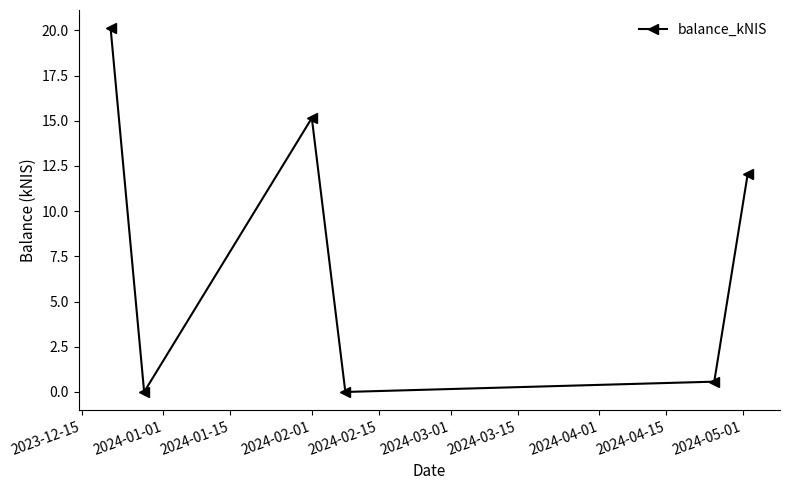

How many points are lower than both their immediate neighbors (excluding endpoints)?

2